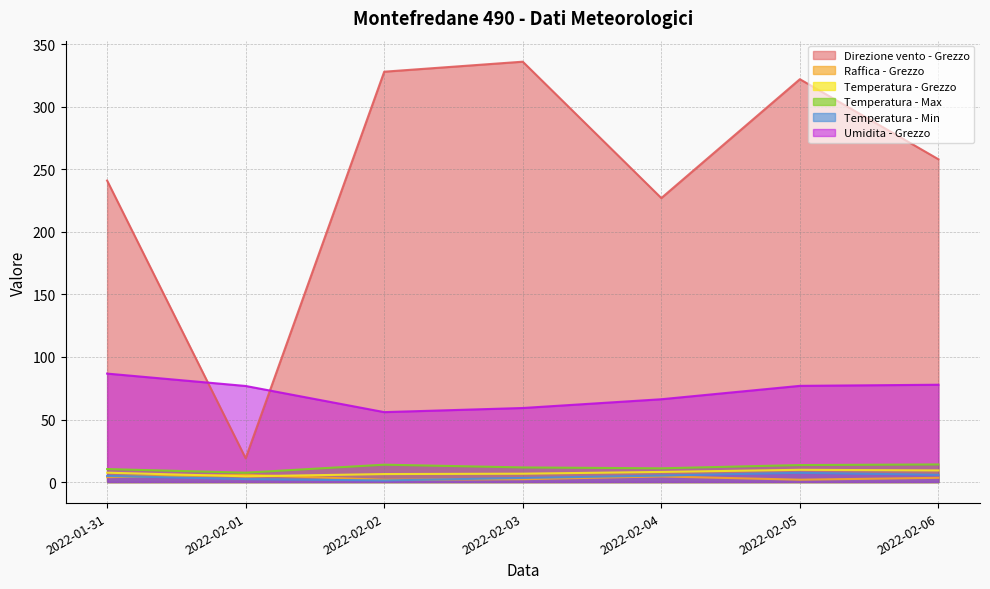

Which series has the largest total across all categories?

Direzione vento - Grezzo